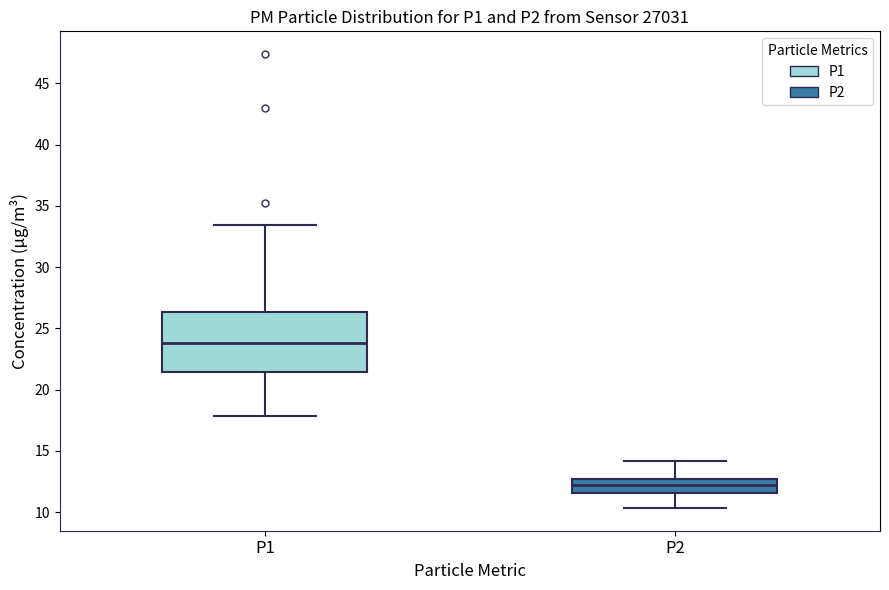

Where does the lower whisker of the box for P2 end on the y-axis? The values are not printed on the chart, so give them approximately, as read against the axis.

10.5